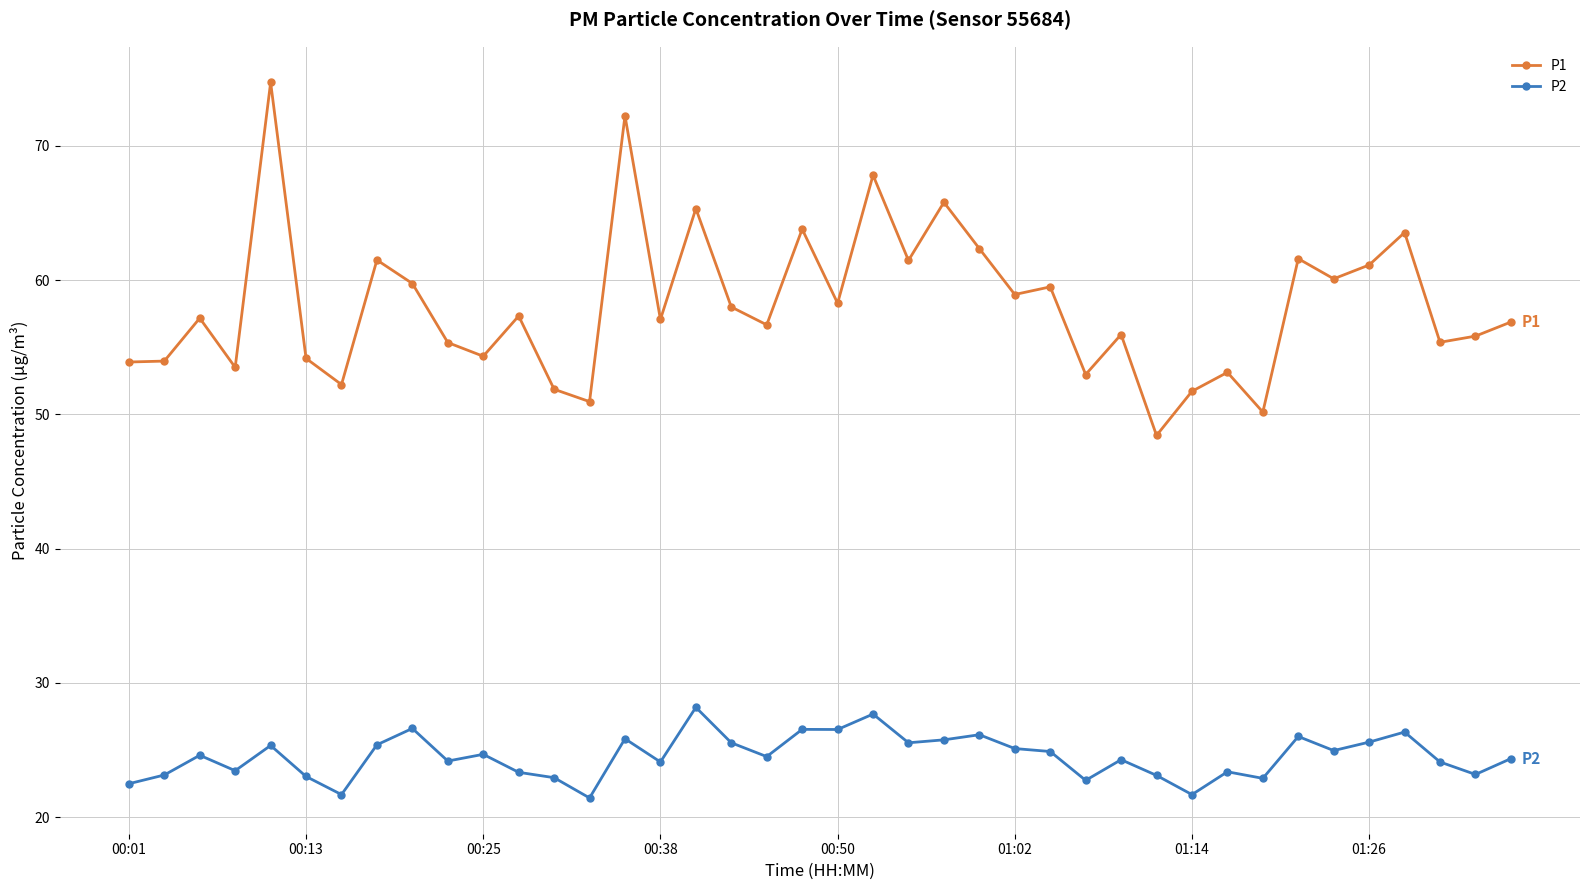

Is this an area chart (filled region under the line)?

No